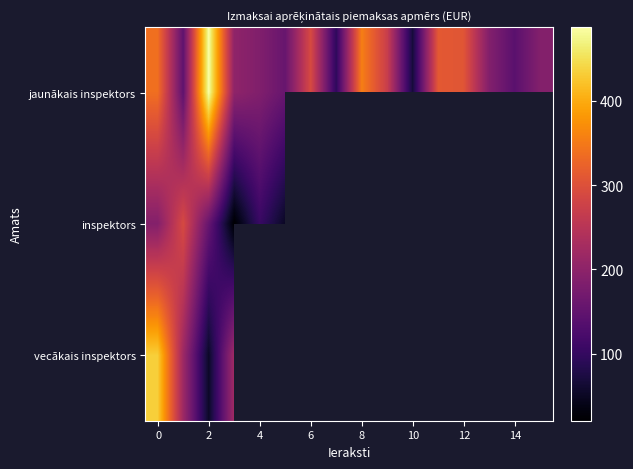

What is the sum of all jaunākais inspektors values?

3731.6